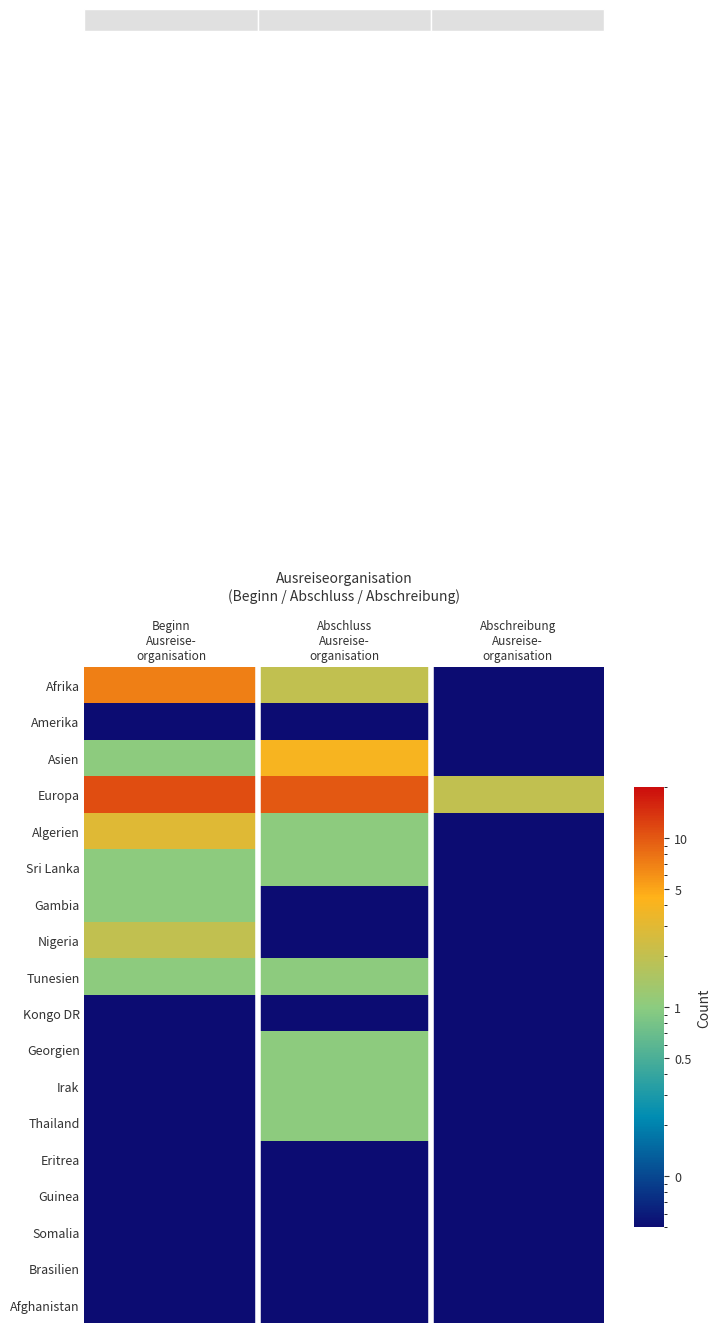

Count the number of data series in this chart.

18